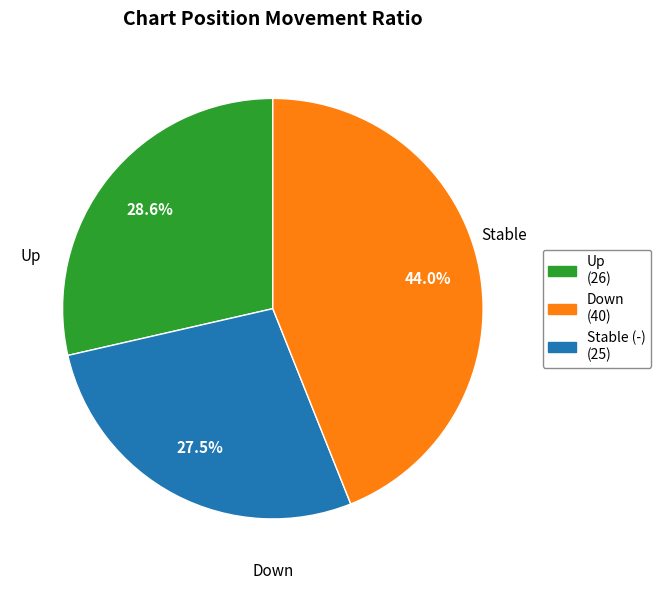

Does any single category account for the majority?

No